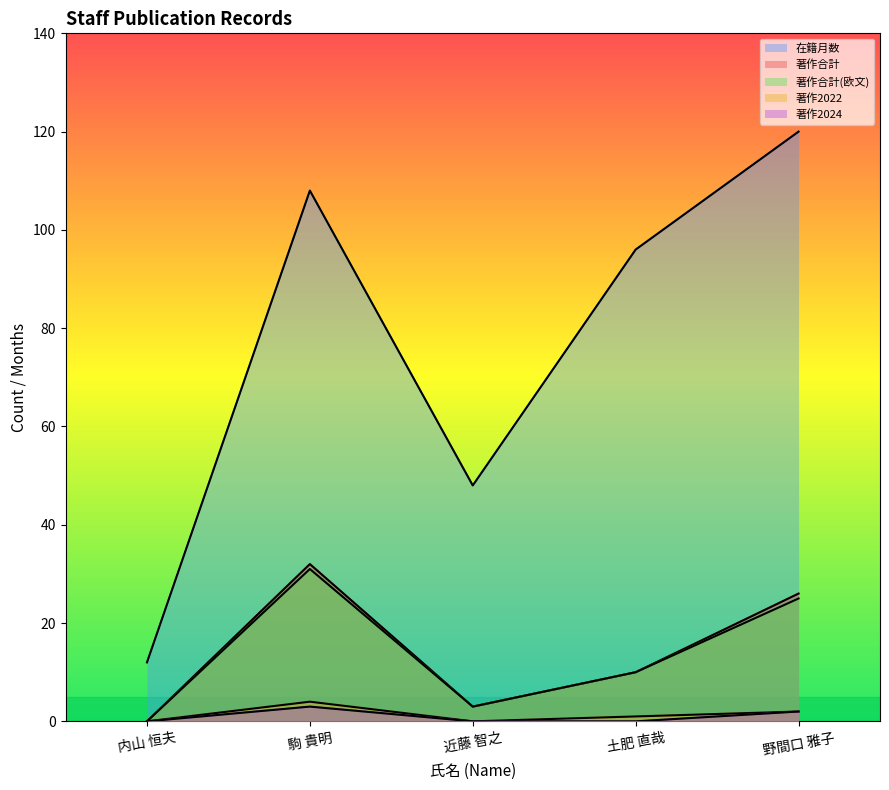

What is the approximate value of 著作2022 at 駒 貴明?

4